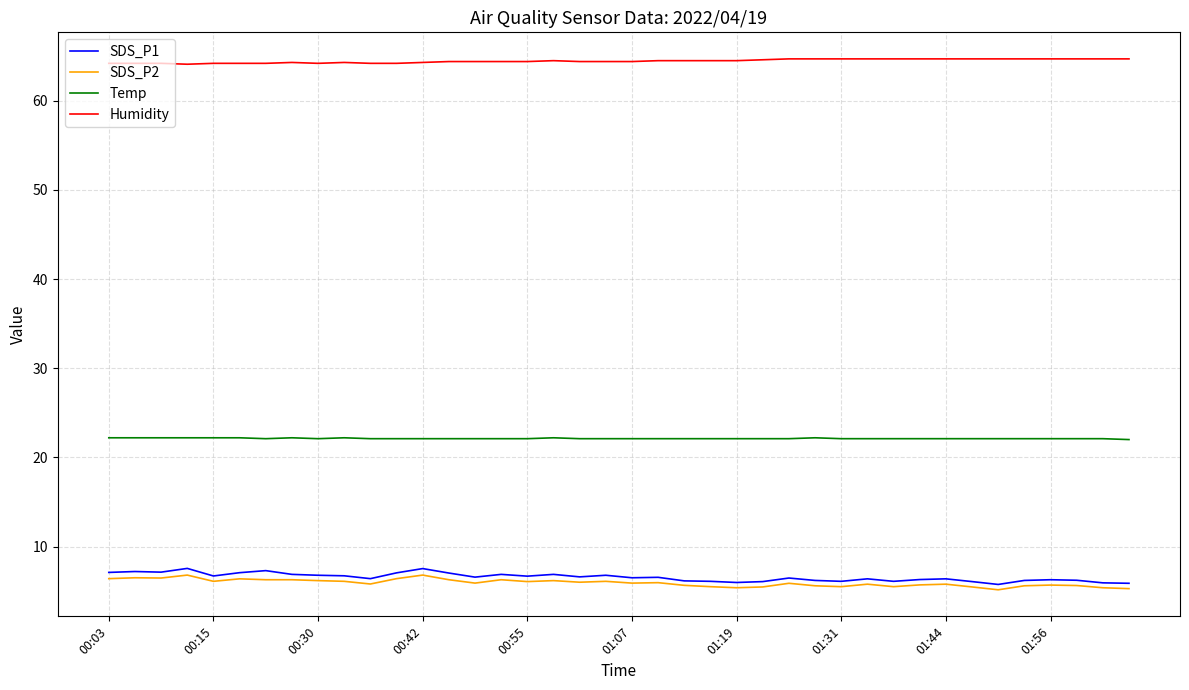

What is the lowest value of the SDS_P2 series?

5.2